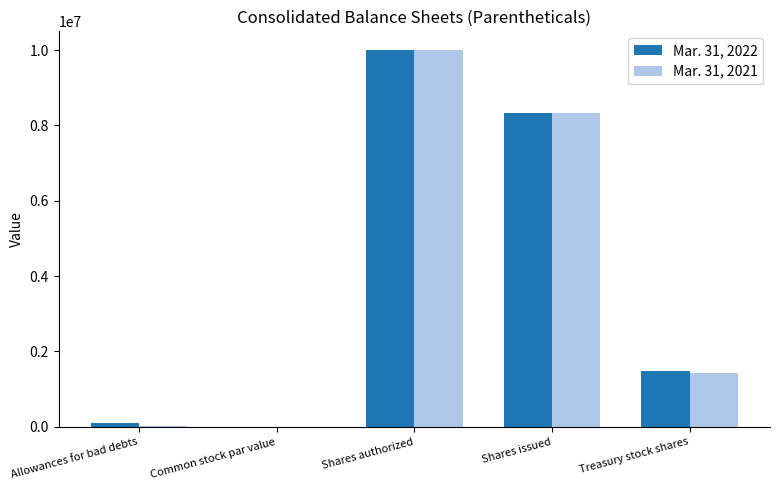

Which series changed the most between Shares issued and Treasury stock shares?

Mar. 31, 2021